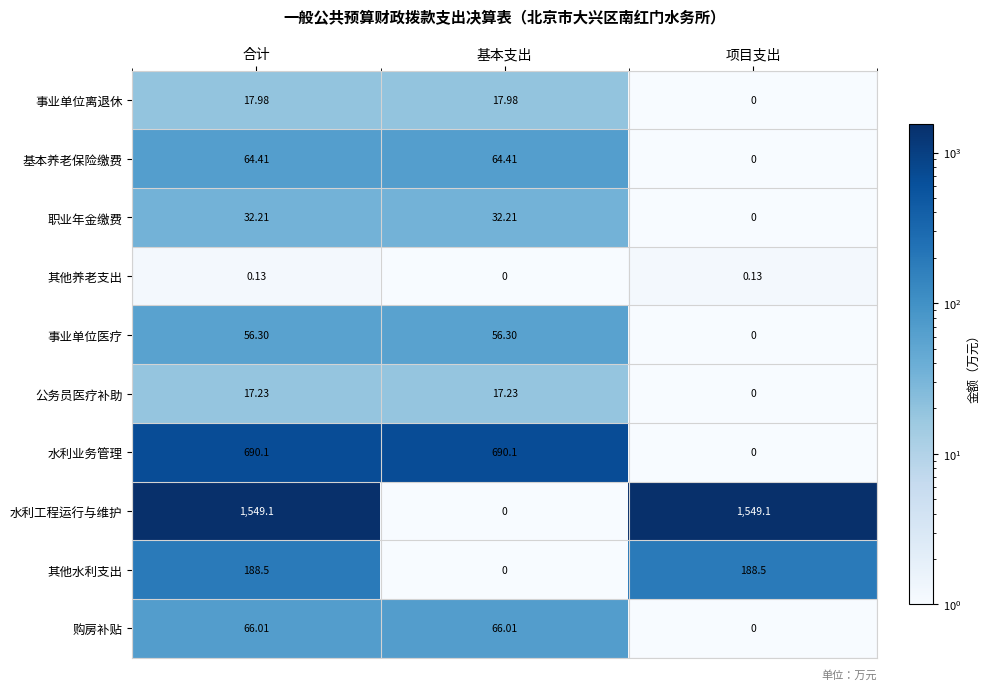

Which series changed the most between 合计 and 项目支出?

水利业务管理